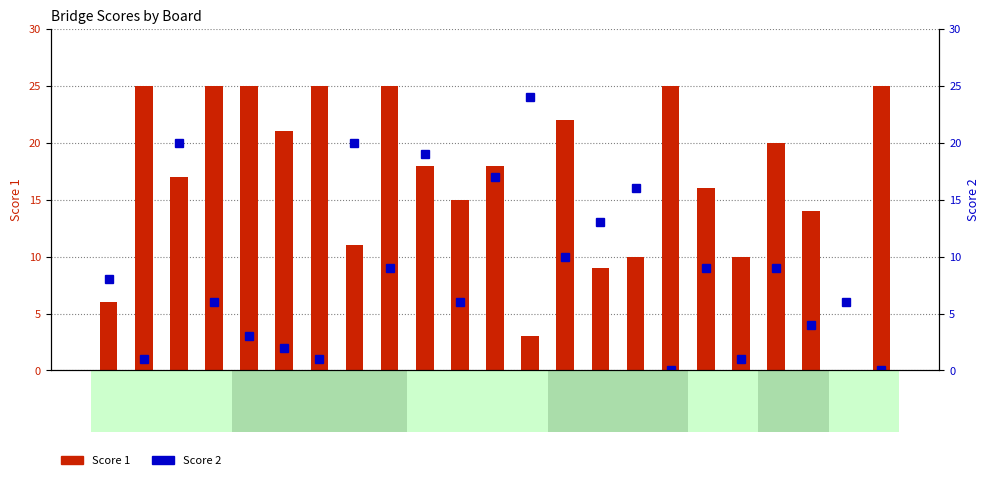

Rank the series at 4 from highest to lowest value.

Score 1, Score 2